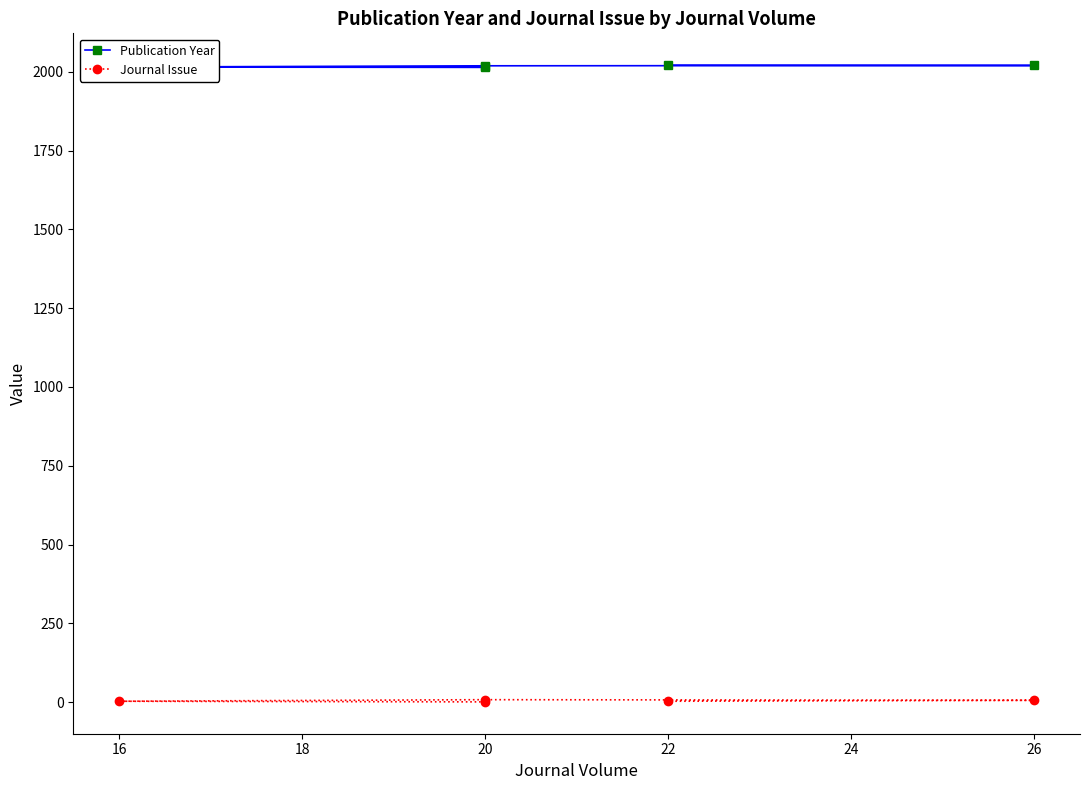

How many categories are shown in the chart?

5